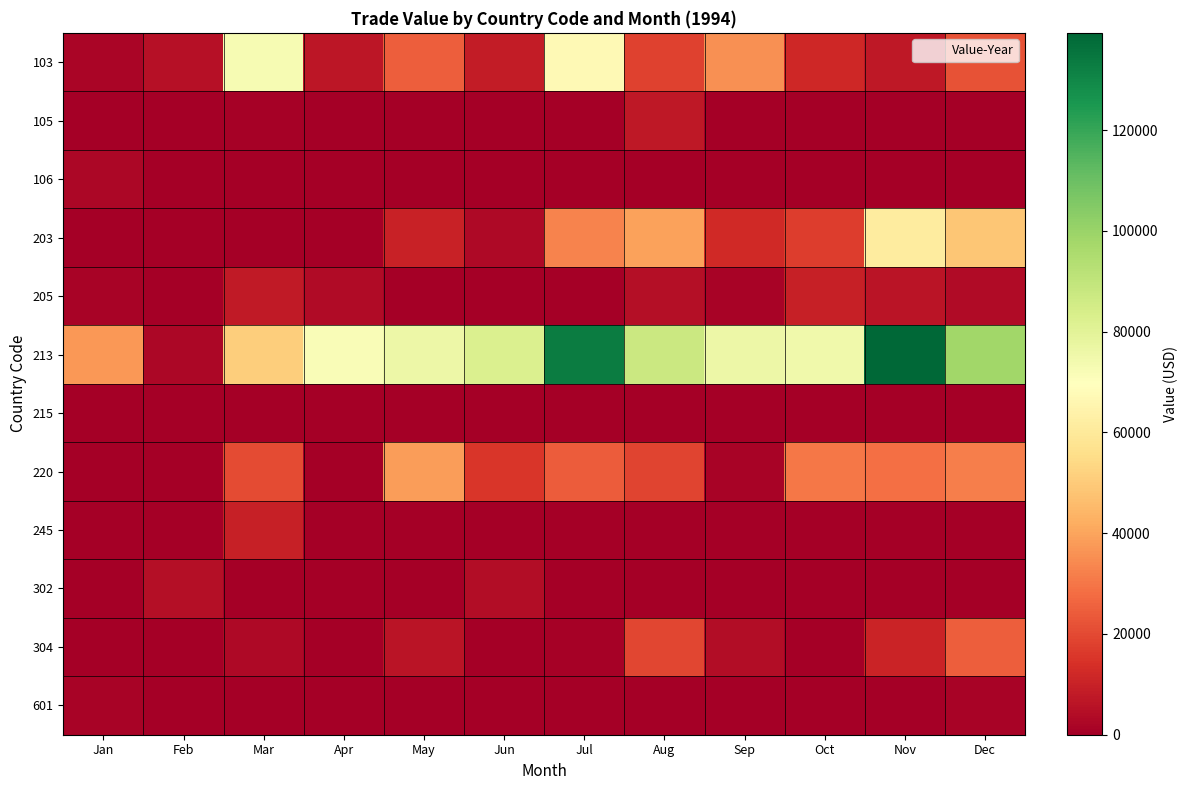

What is the greatest value displayed?

139285